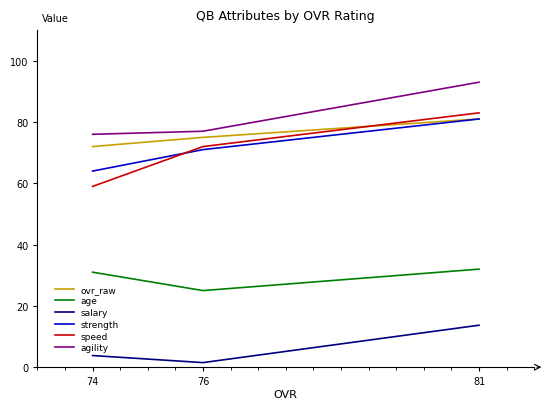

Reading left to right, extract all data points from this chart.

ovr_raw: 81=81.0	76=75.0	74=72.0
age: 81=32.0	76=25.0	74=31.0
salary: 81=13.7	76=1.5	74=3.8
strength: 81=81.0	76=71.0	74=64.0
speed: 81=83.0	76=72.0	74=59.0
agility: 81=93.0	76=77.0	74=76.0